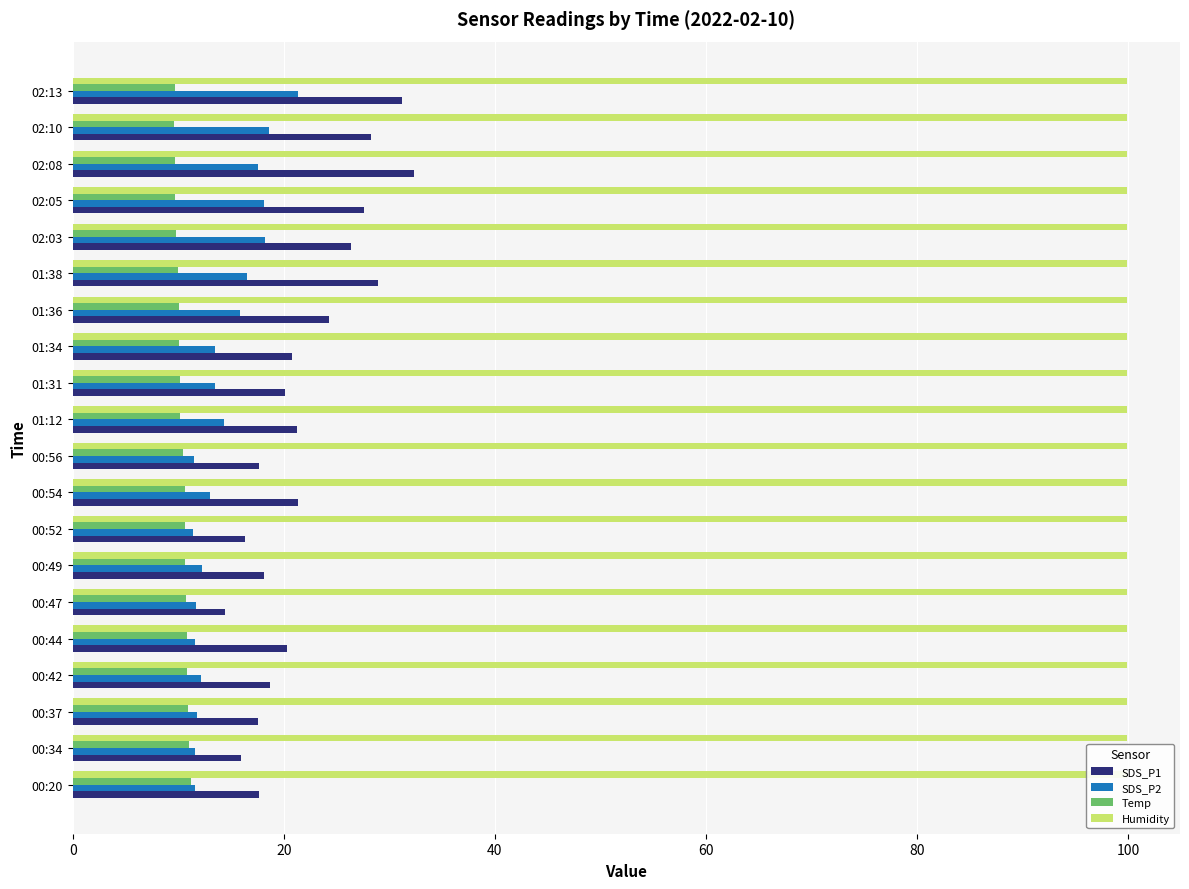

Reading right to left, what are all the values shown in this chart?

SDS_P1: 31.2	28.3	32.3	27.6	26.4	28.9	24.2	20.8	20.1	21.3	17.6	21.4	16.3	18.1	14.4	20.4	18.7	17.6	15.9	17.6
SDS_P2: 21.4	18.6	17.6	18.1	18.2	16.6	15.9	13.4	13.5	14.3	11.5	13.0	11.4	12.2	11.7	11.6	12.2	11.8	11.6	11.6
Temp: 9.7	9.6	9.7	9.7	9.8	10.0	10.1	10.1	10.2	10.2	10.5	10.6	10.6	10.6	10.7	10.8	10.8	10.9	11.0	11.2
Humidity: 0.2	0.2	0.2	0.2	0.2	0.2	0.2	0.2	0.2	0.2	0.2	0.2	0.2	0.2	0.2	0.2	0.2	0.2	0.2	0.2